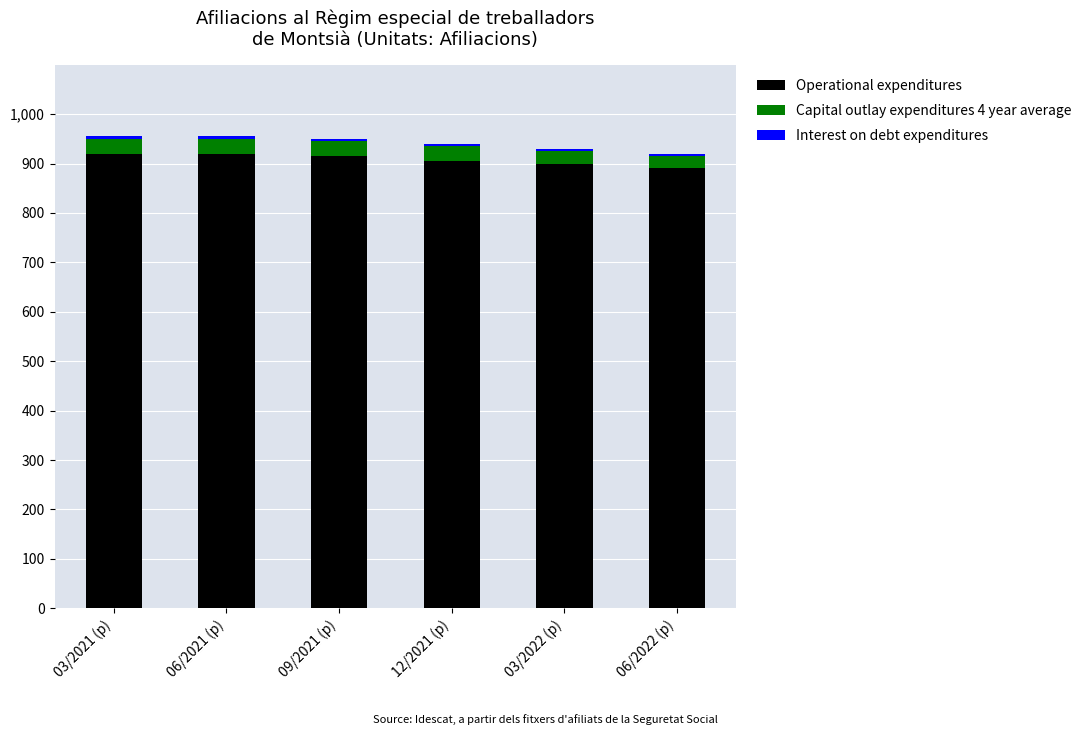

What is the difference between the maximum and minimum values in the Operational expenditures series?

30